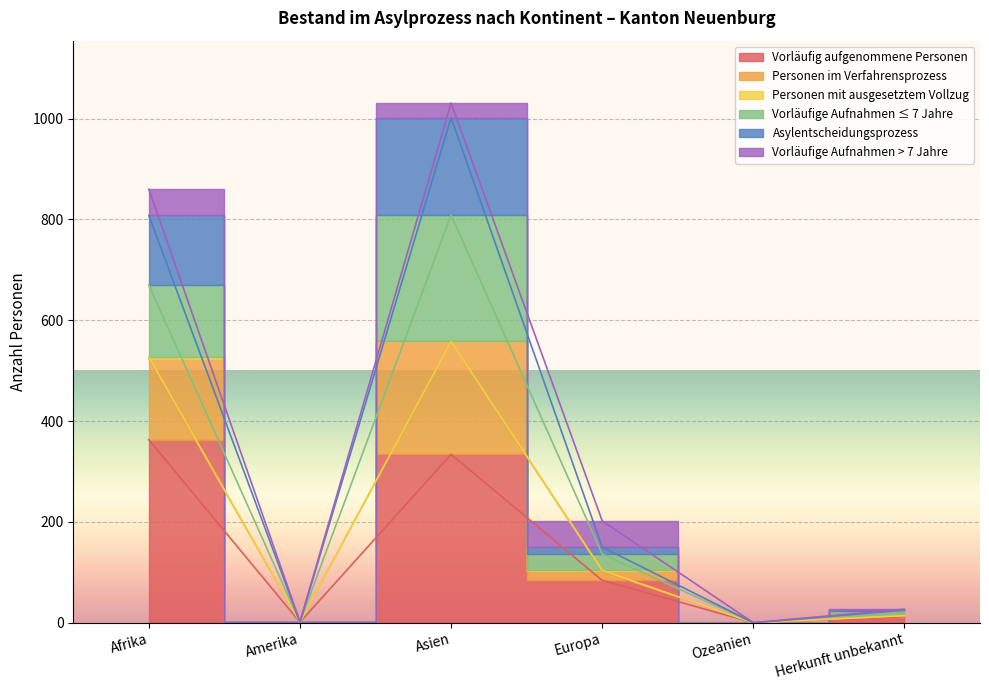

What position from the right is Europa?

3